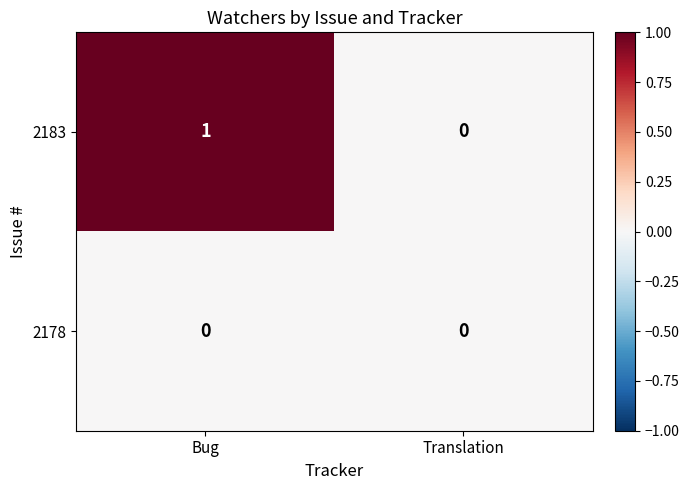

Is it true that 2183 equals 1 at Bug?

True